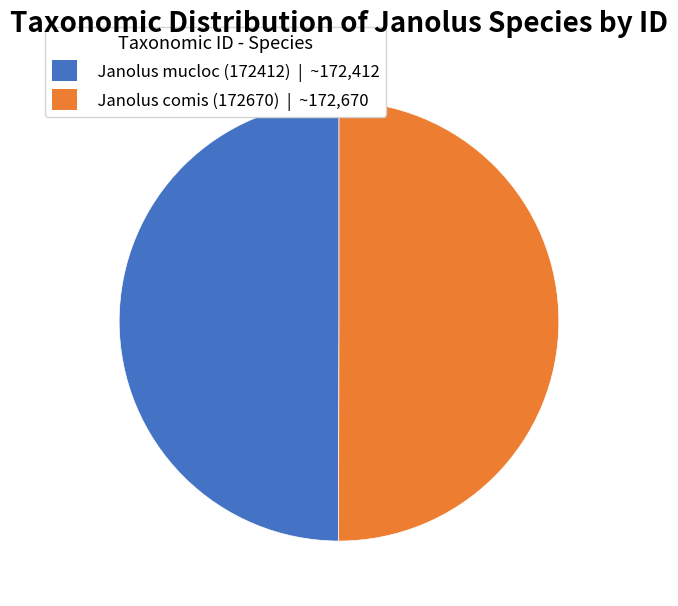

True or false: Janolus comis (172670) accounts for 35% of the total.

False